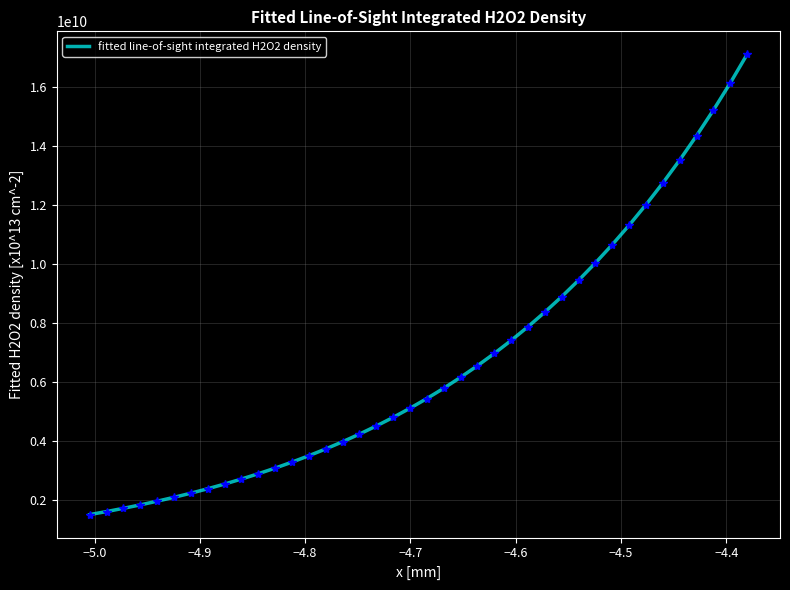

What is the difference between the maximum and minimum values?

15606000000.0